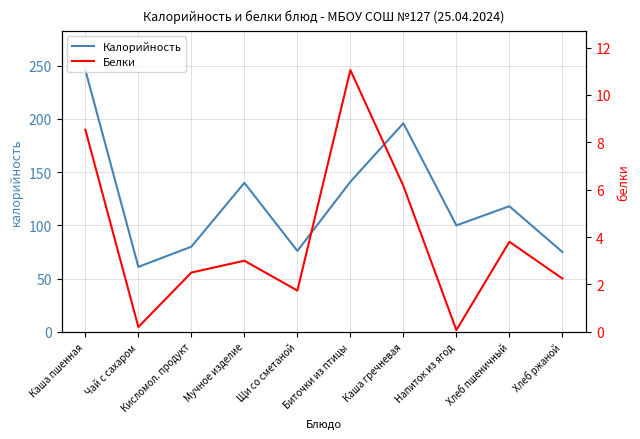

Between Мучное изделие and Каша гречневая, which series saw the biggest shift?

Калорийность